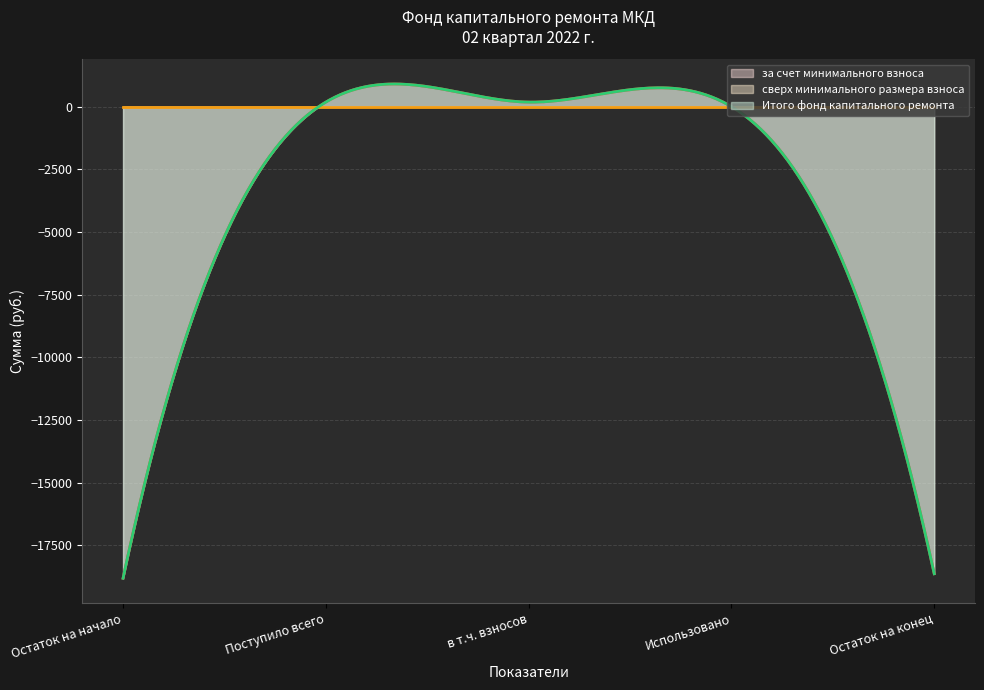

Does the chart display data point markers on the line(s)?

No